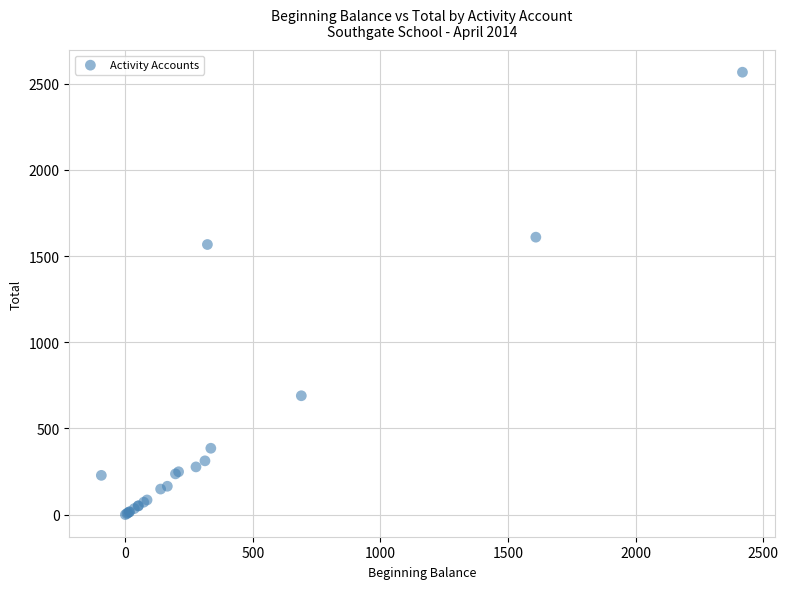

What Y value in the scatter plot is closest to 1283?

1567.4